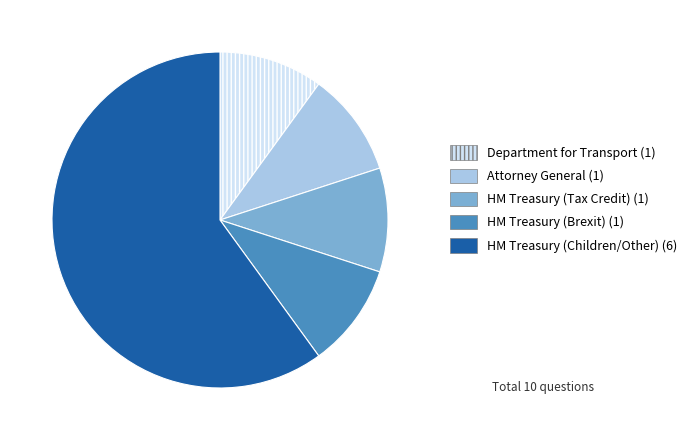

Does Attorney General account for over 50% of the chart?

No